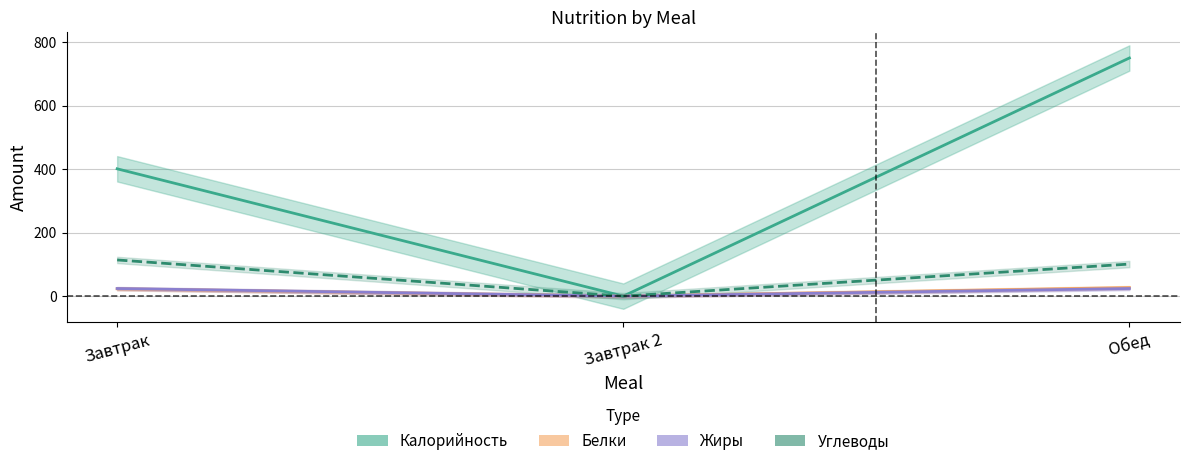

At how many categories does at least one series exceed 88?

2